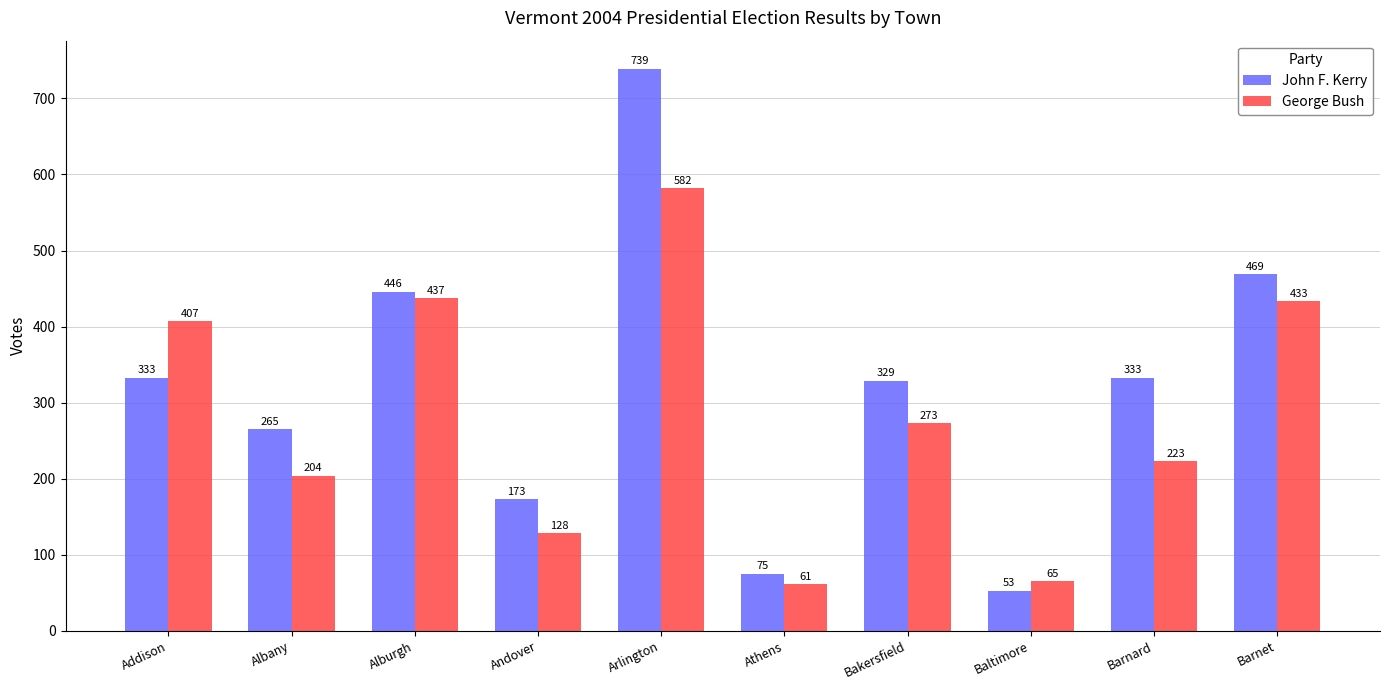

Reading left to right, extract all data points from this chart.

John F. Kerry: 333	265	446	173	739	75	329	53	333	469
George Bush: 407	204	437	128	582	61	273	65	223	433